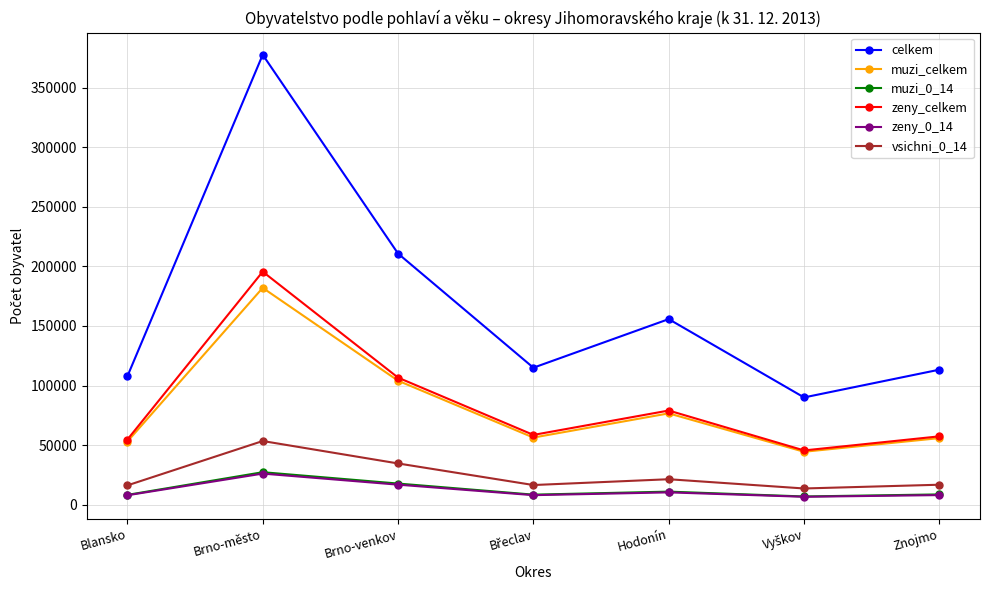

What is the maximum value for muzi_celkem?

181963